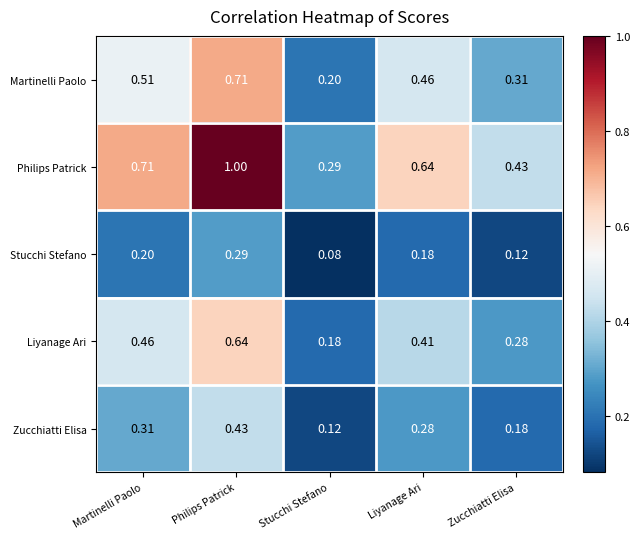

Which series has the largest range (max minus min)?

Philips Patrick